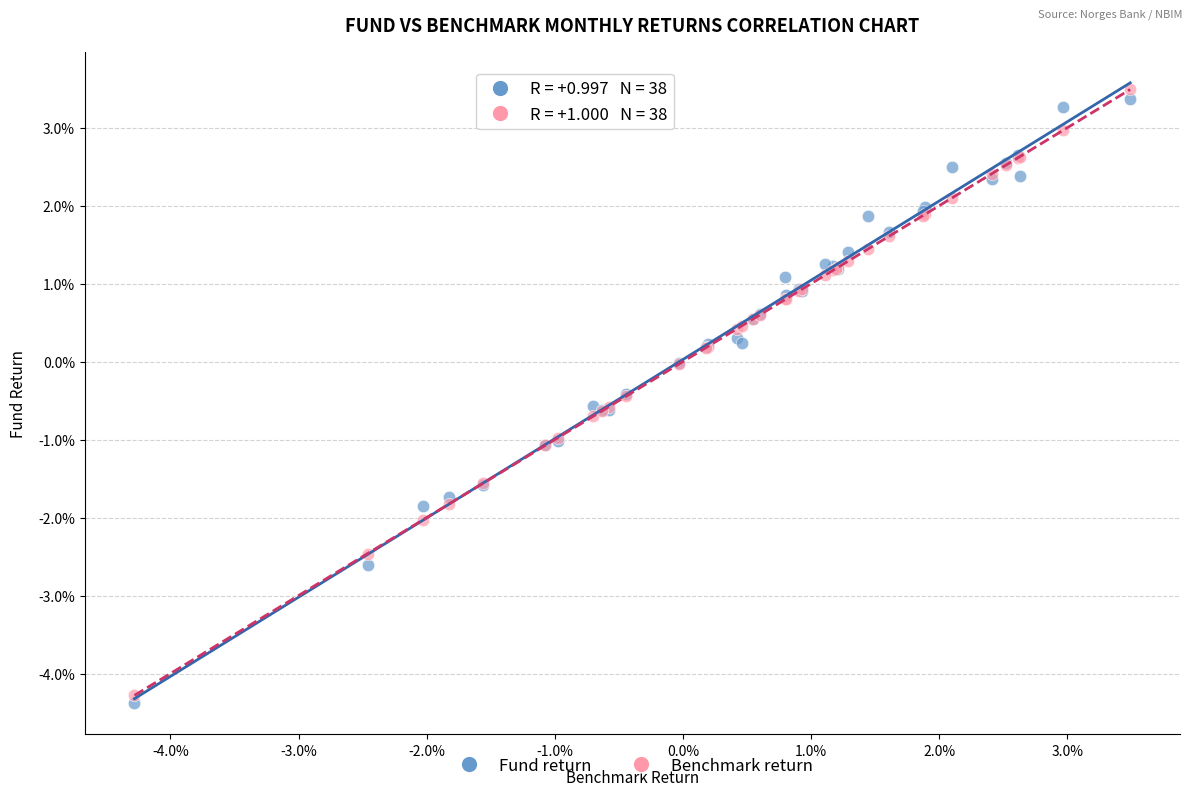

Which series contains the lowest Y value?

Fund return